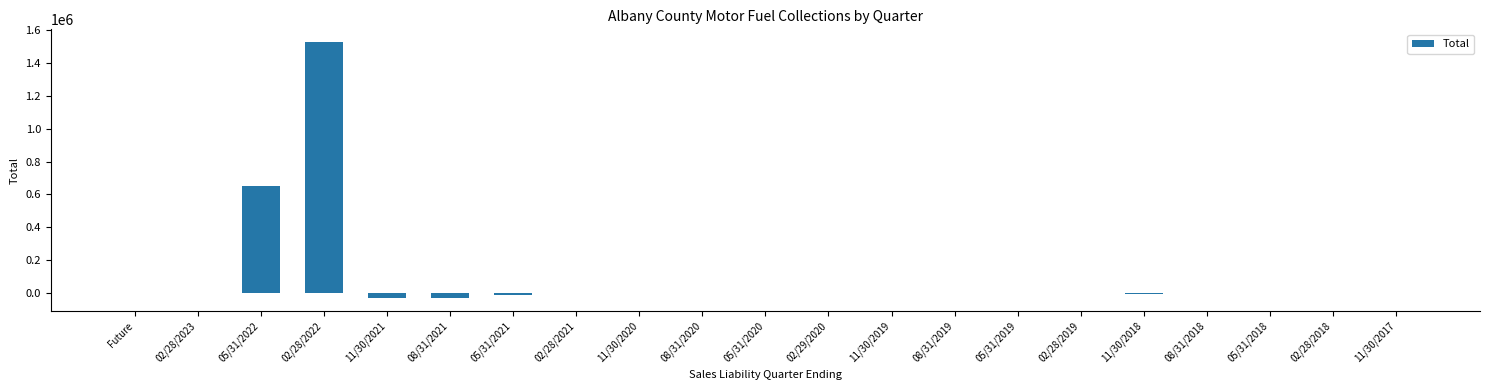

At which label is the value closest to 747903?

05/31/2022